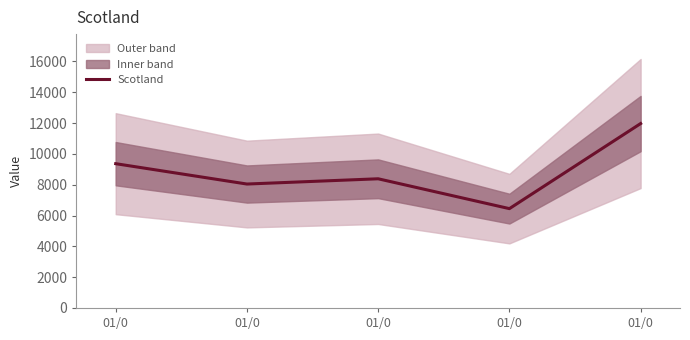

The chart shows a value of 5667 at 01/0. True or false?

False